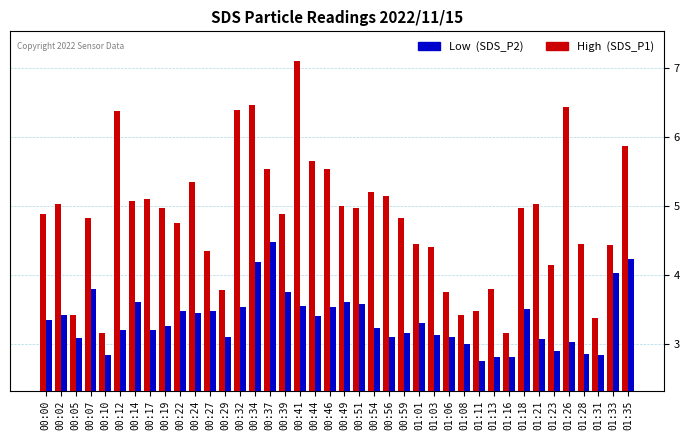

How many categories are shown in the chart?

40